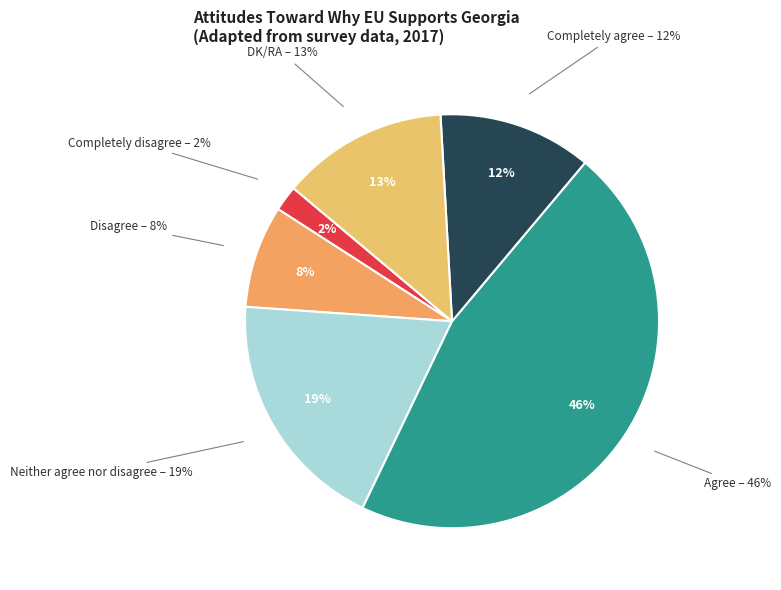

Which has a higher value, DK/RA or Disagree?

DK/RA